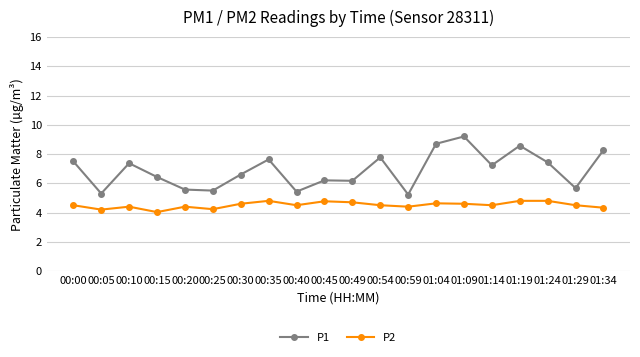

Reading left to right, list all the values displayed in this chart.

P1: 00:00=7.5	00:05=5.3	00:10=7.4	00:15=6.4	00:20=5.6	00:25=5.5	00:30=6.6	00:35=7.6	00:40=5.4	00:45=6.2	00:49=6.2	00:54=7.8	00:59=5.2	01:04=8.7	01:09=9.2	01:14=7.2	01:19=8.6	01:24=7.4	01:29=5.7	01:34=8.3
P2: 00:00=4.5	00:05=4.2	00:10=4.4	00:15=4.0	00:20=4.4	00:25=4.2	00:30=4.6	00:35=4.8	00:40=4.5	00:45=4.8	00:49=4.7	00:54=4.5	00:59=4.4	01:04=4.6	01:09=4.6	01:14=4.5	01:19=4.8	01:24=4.8	01:29=4.5	01:34=4.3